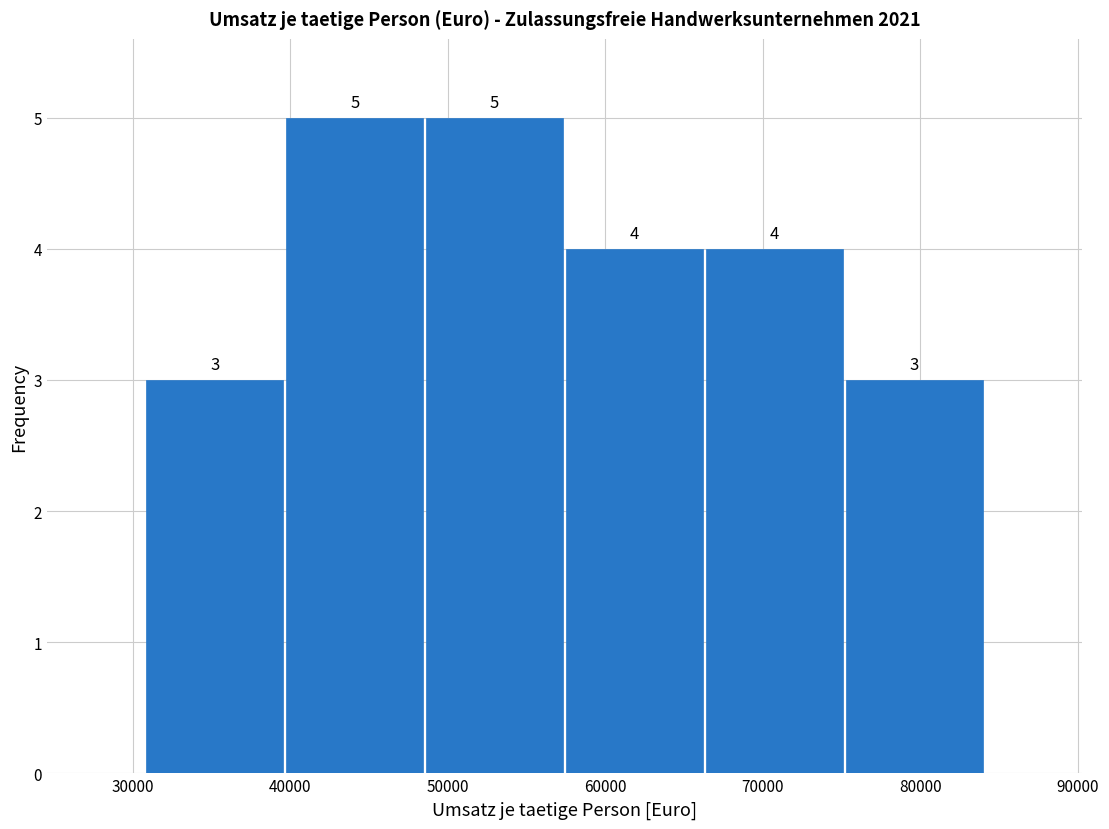

Reading left to right, list every bar in this chart as the range it spans on the x-axis followed by its height. The bar edges are not printed on the chart, so give them approximately, as read against the axis.

31000 to 40000: 3
40000 to 49000: 5
49000 to 57000: 5
57000 to 66000: 4
66000 to 75000: 4
75000 to 84000: 3